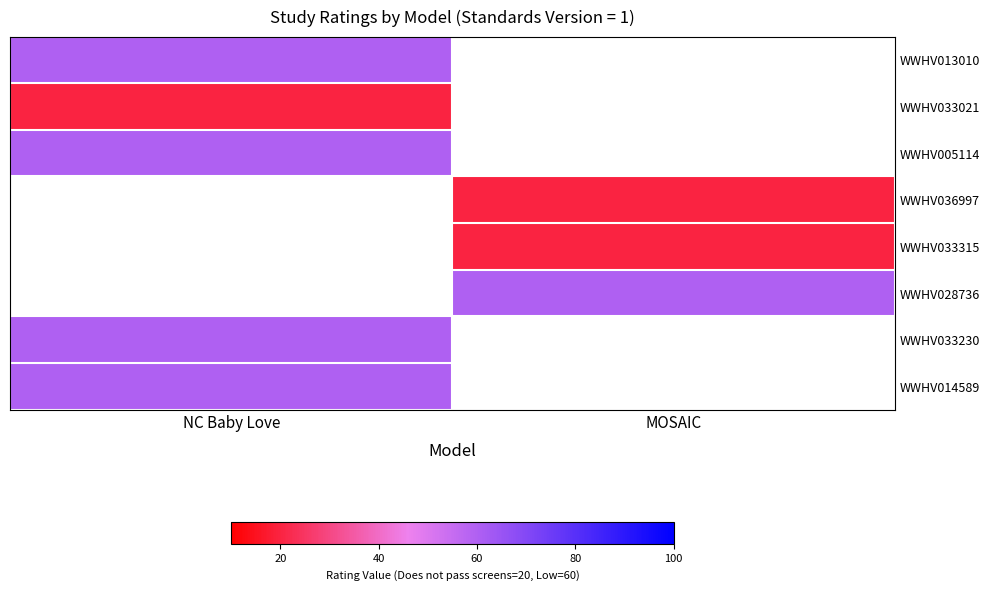

How many distinct data groups are displayed?

8